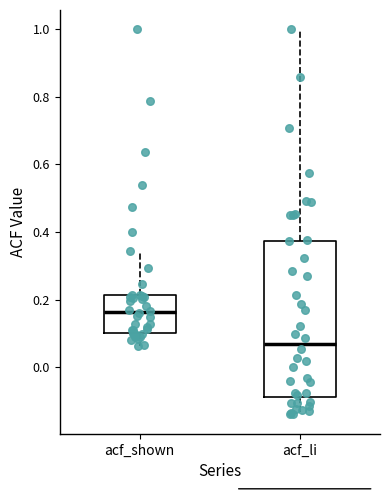

Reading left to right, read every box against the y-axis: the position of its median line, the range the box covers, and the ends of its whiskers. The values are not printed on the chart, so give them approximately, as read against the axis.

acf_shown: median 0.16, box 0.10 to 0.22, whiskers 0.06 to 0.34
acf_li: median 0.08, box -0.08 to 0.38, whiskers -0.14 to 1.00